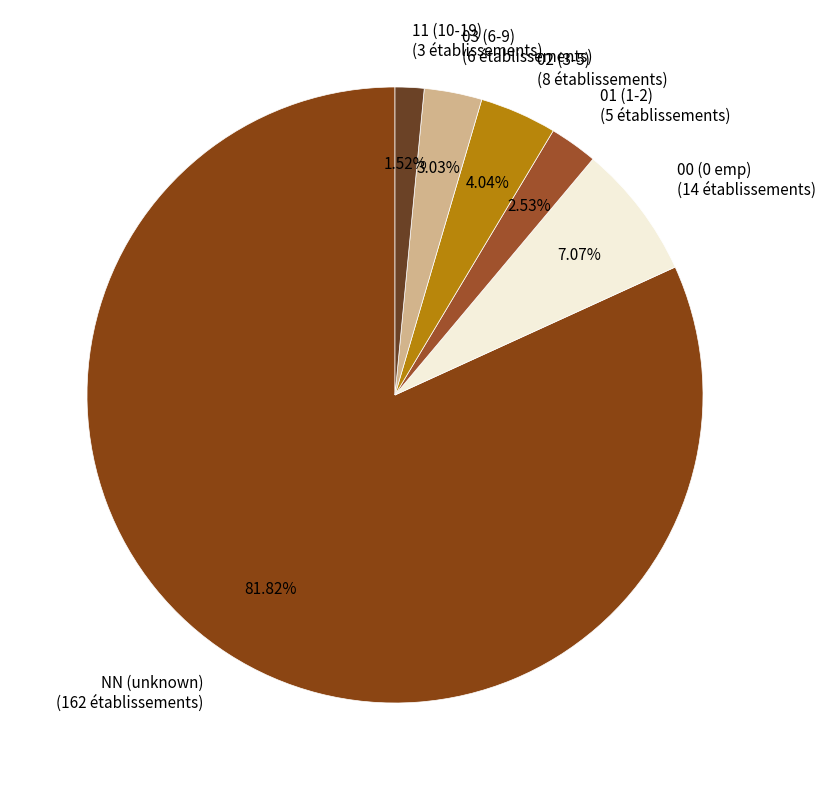

To the nearest percent, what is the average slice percentage?

17%